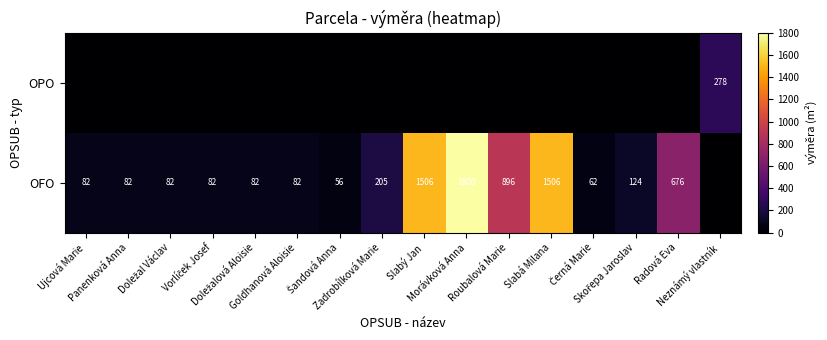

How many data points does each series have?

16